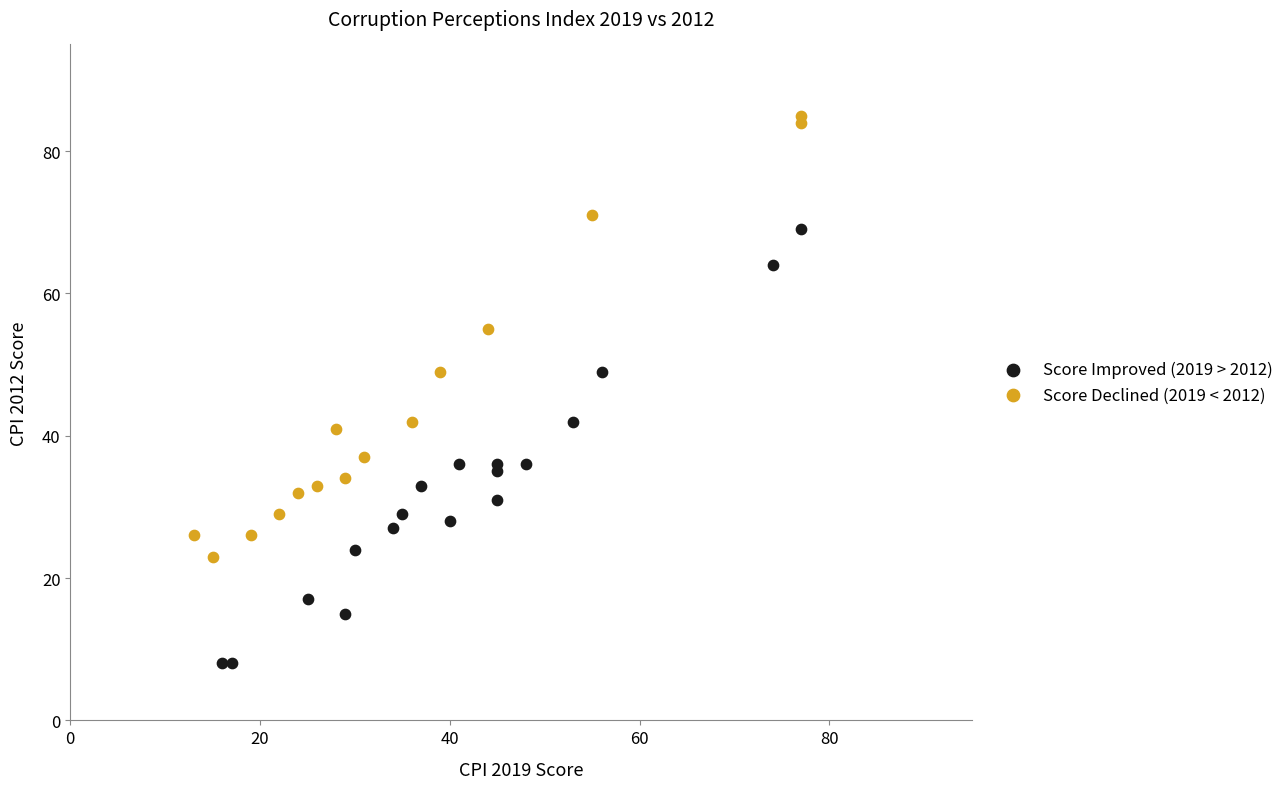

Which series reaches the maximum Y coordinate?

Score Declined (2019 < 2012)